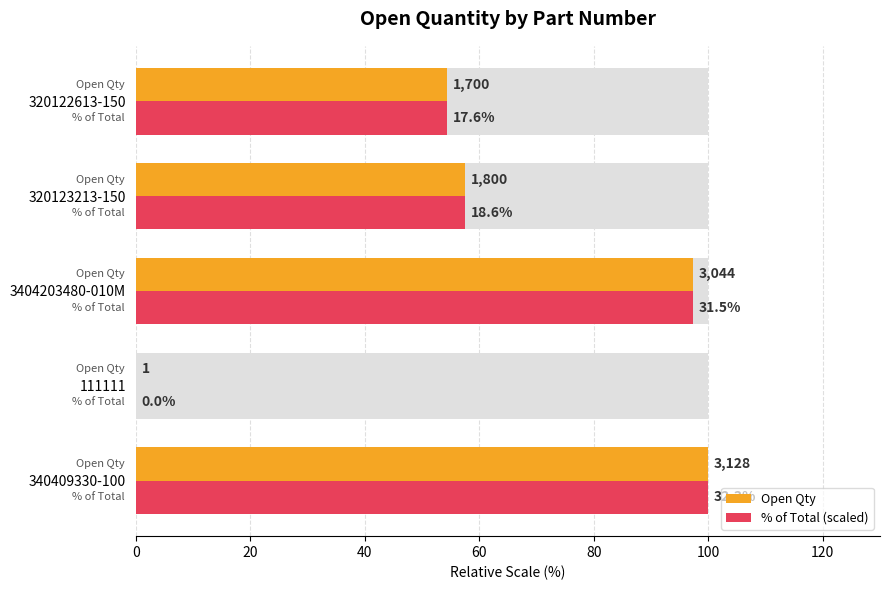

Is the value of % of Total (scaled) at 60 greater than the value of Open Qty at 80?

Yes